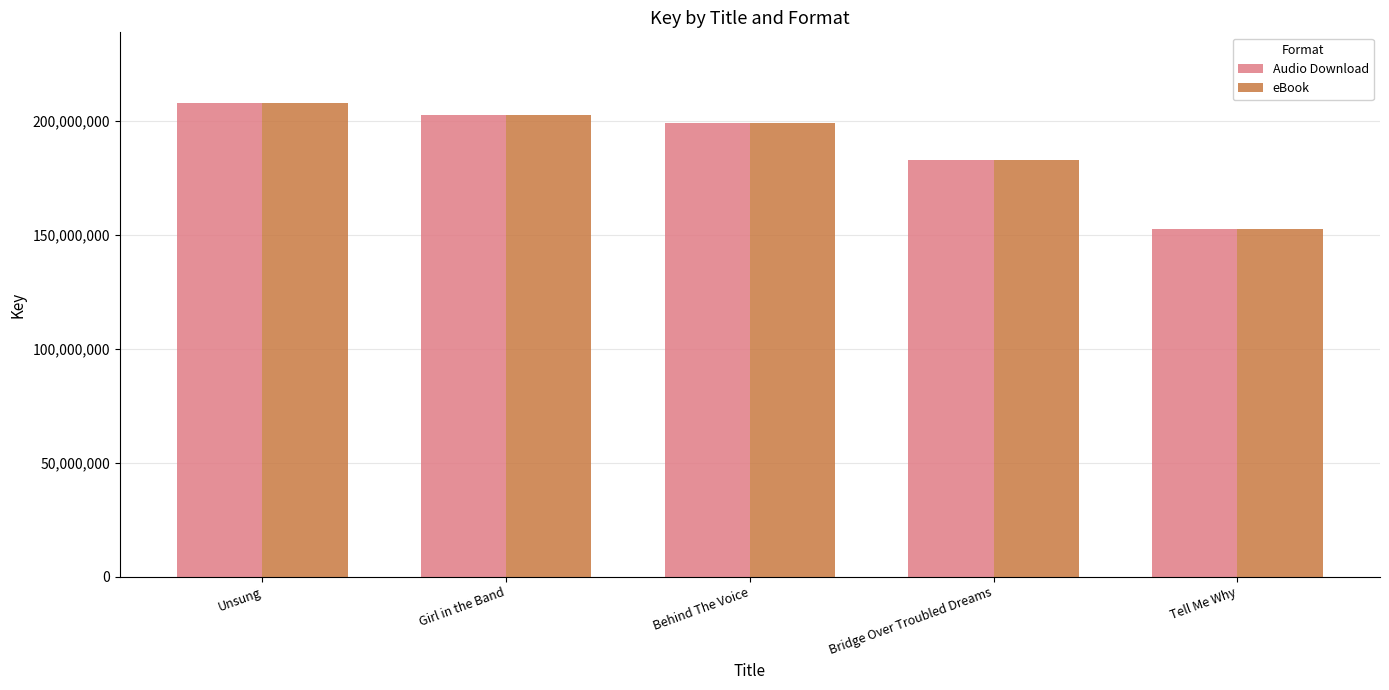

At which category is the sum across all series the highest?

Unsung